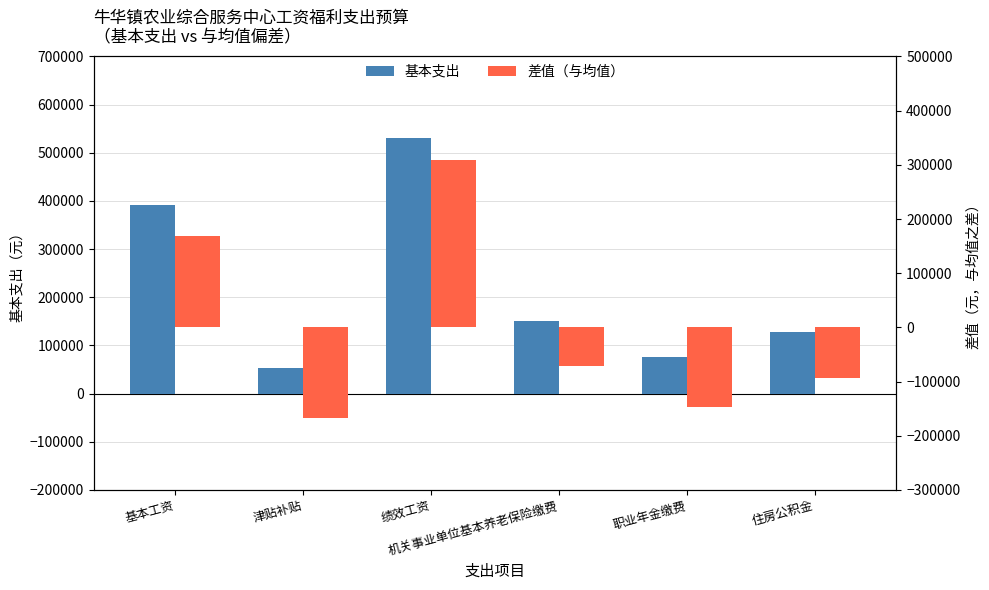

How many bars are there in each group?

2